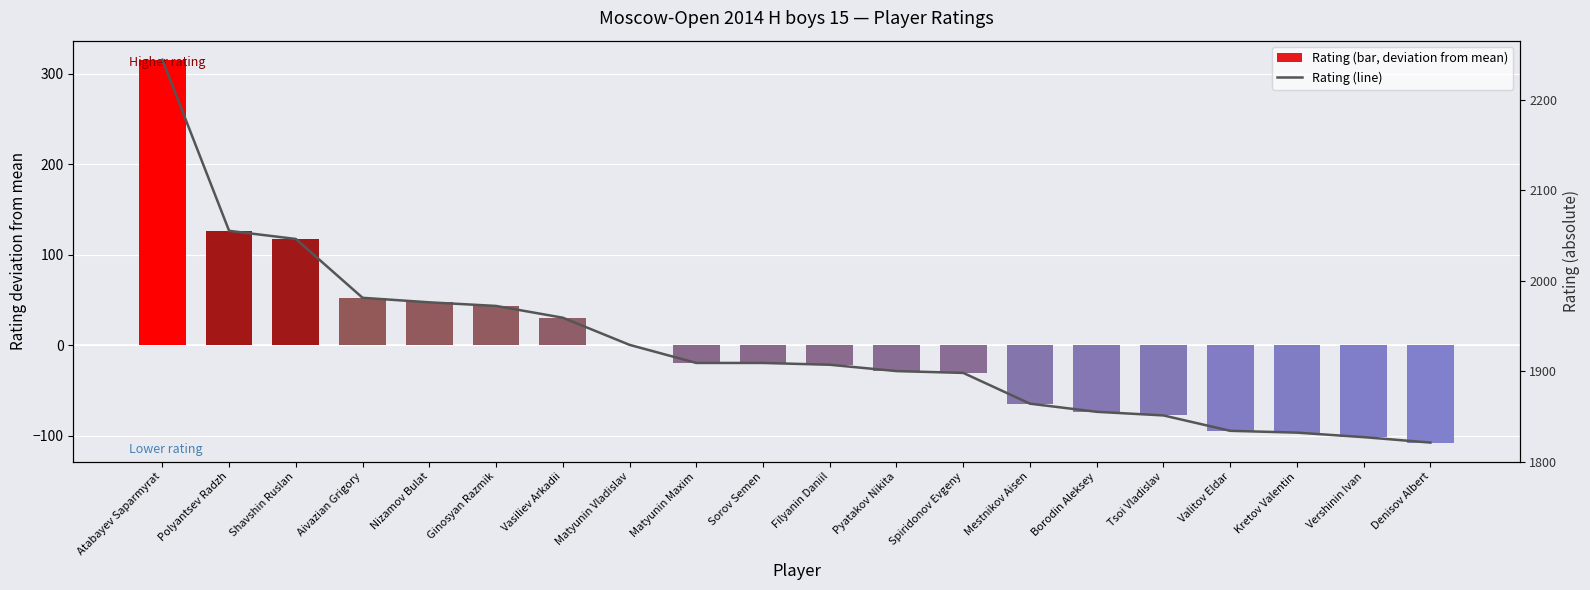

Are the bars grouped side by side (vs. stacked)?

No